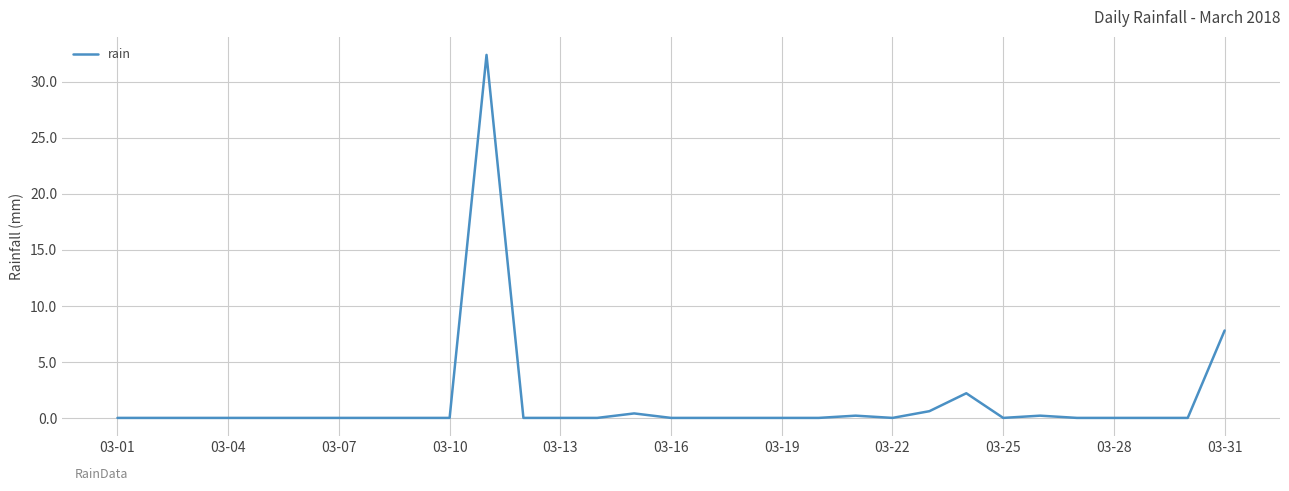

What is the maximum value shown in the chart?

32.4